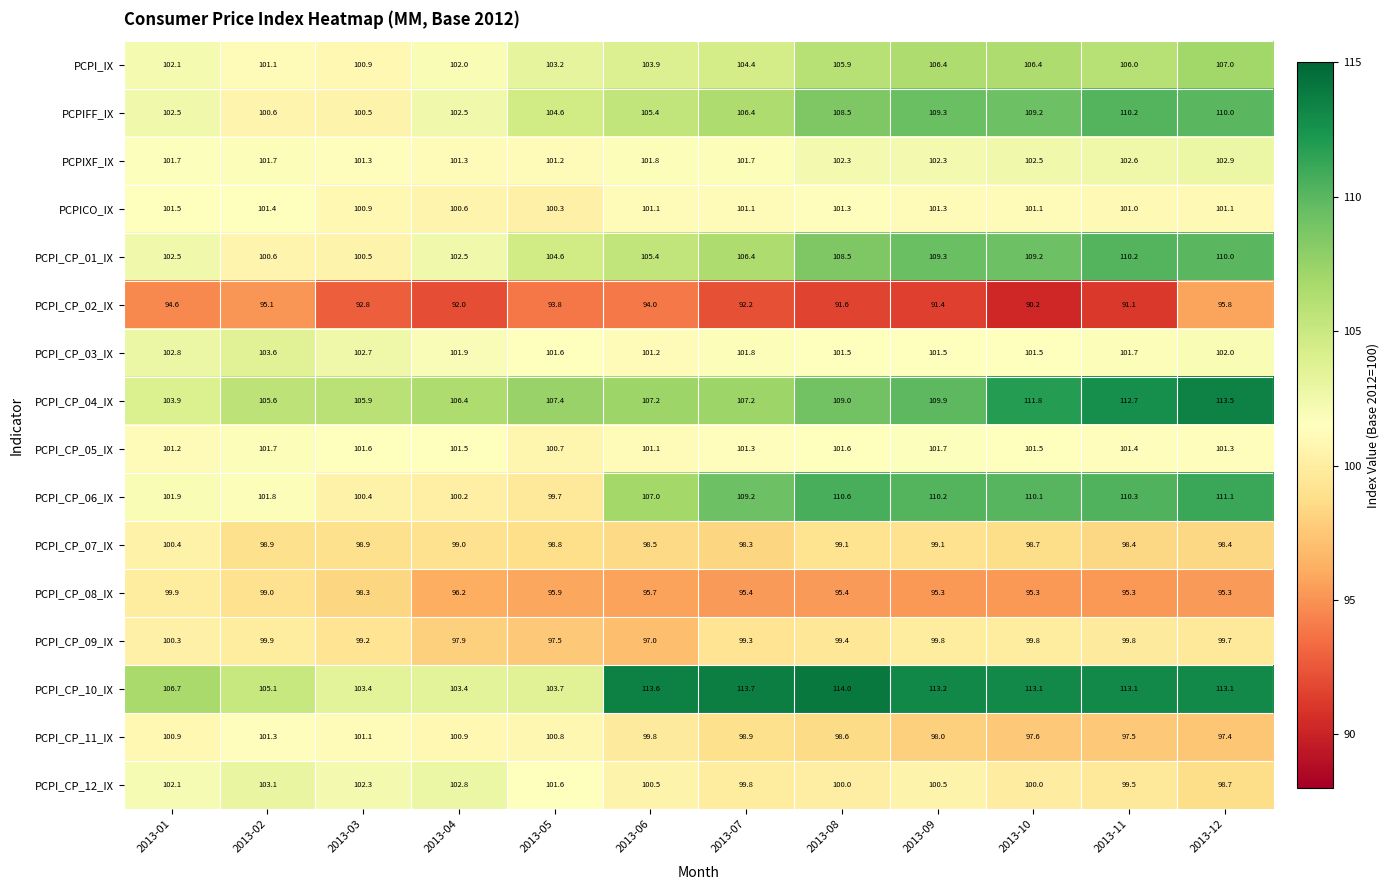

What is the difference between the PCPI_CP_07_IX values at 2013-10 and 2013-09?

0.4